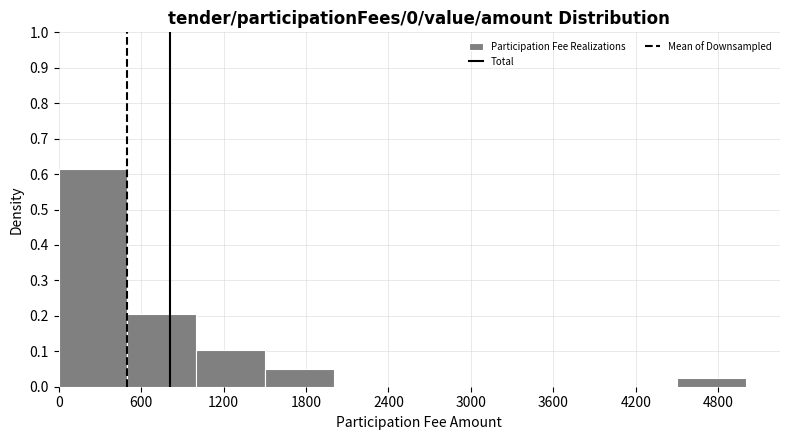

How tall is the bar that spans 1000 to 1500 on the x-axis? Neither the bar edges nor the heights are printed on the chart, so give them approximately, as read against the axes.

0.10